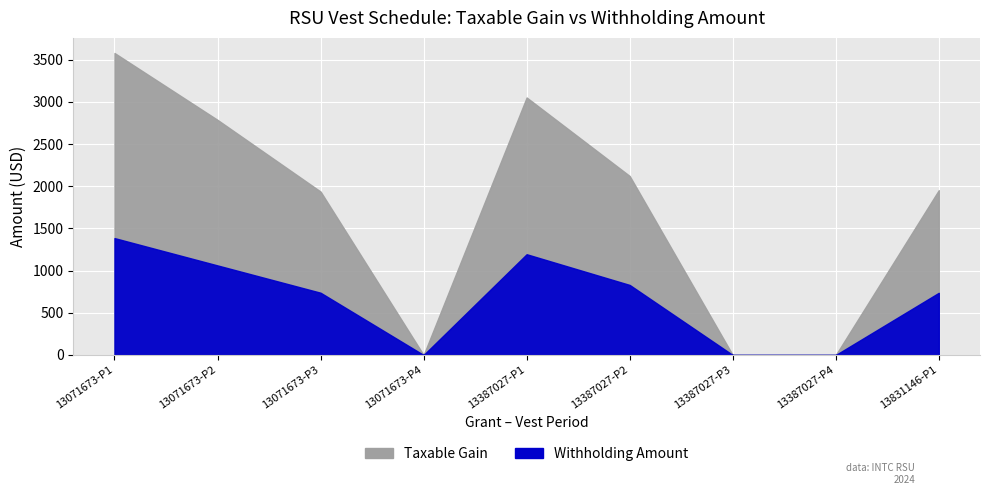

How many data points in vest_period are above 2?

4